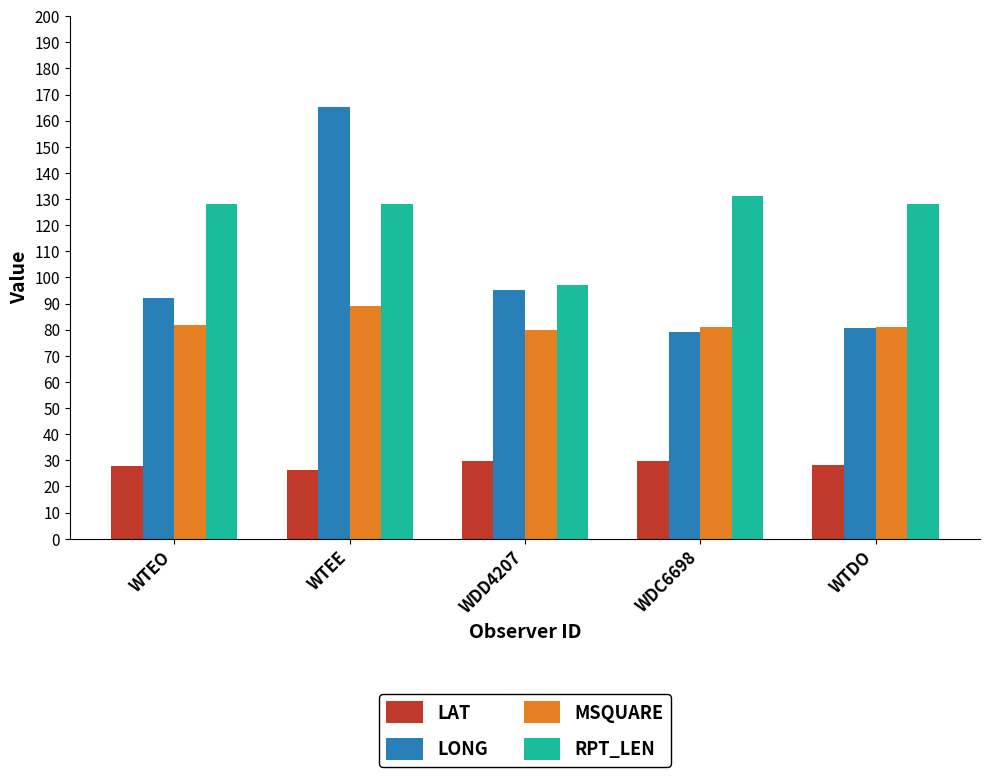

What is the average value of the MSQUARE series?

82.6